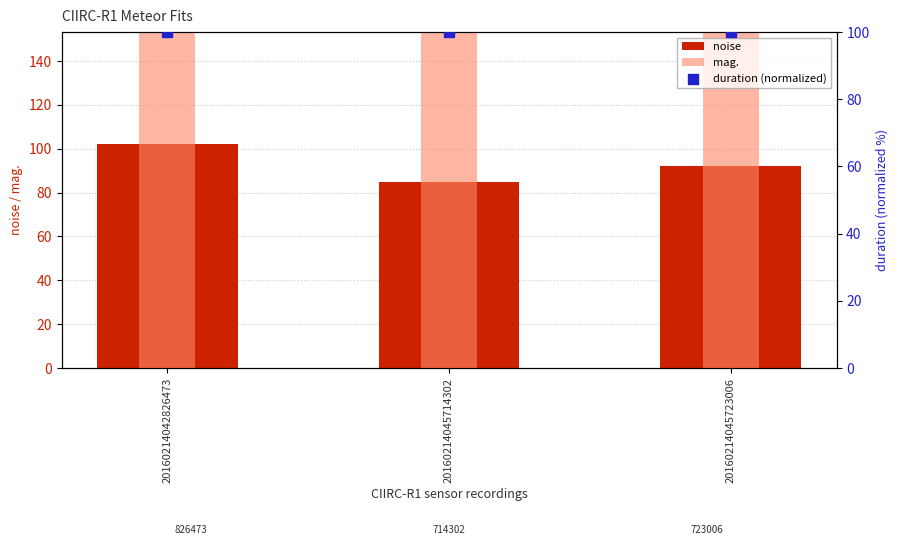

What is the total value across all series at 20160214045723006?

389.5